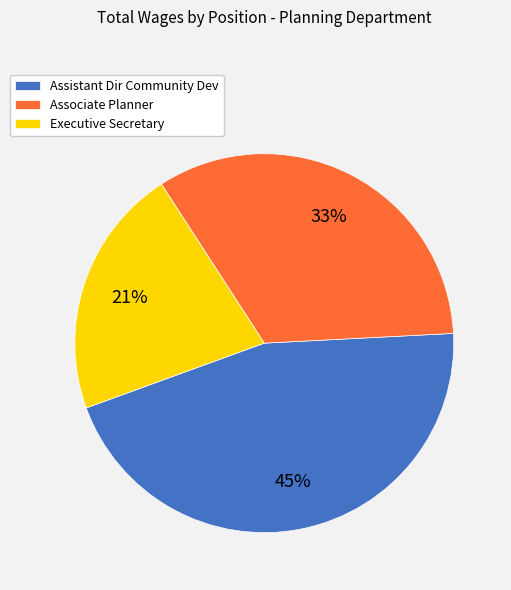

Which has a higher value, Associate Planner or Assistant Dir Community Dev?

Assistant Dir Community Dev